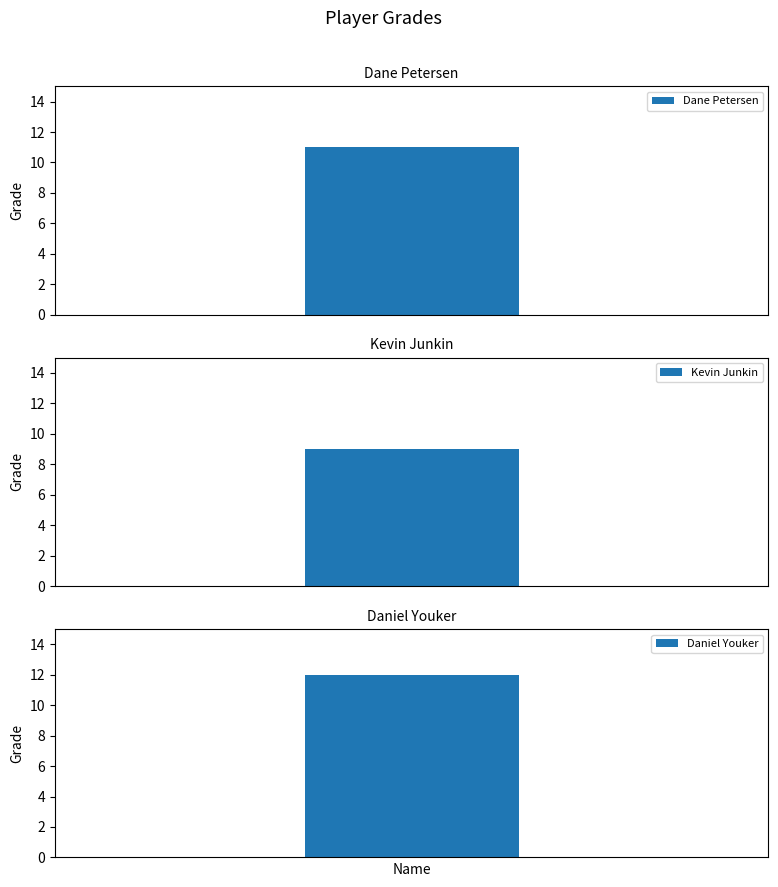

List the labels in order of value, smallest first.

Kevin Junkin, Dane Petersen, Daniel Youker